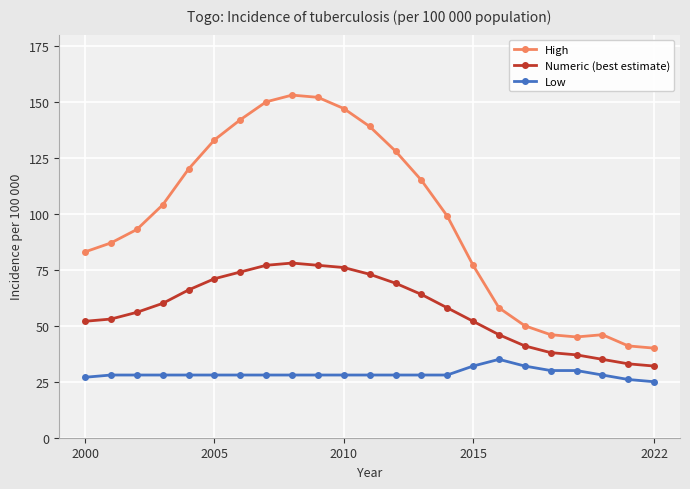

Which series has the largest range (max minus min)?

High